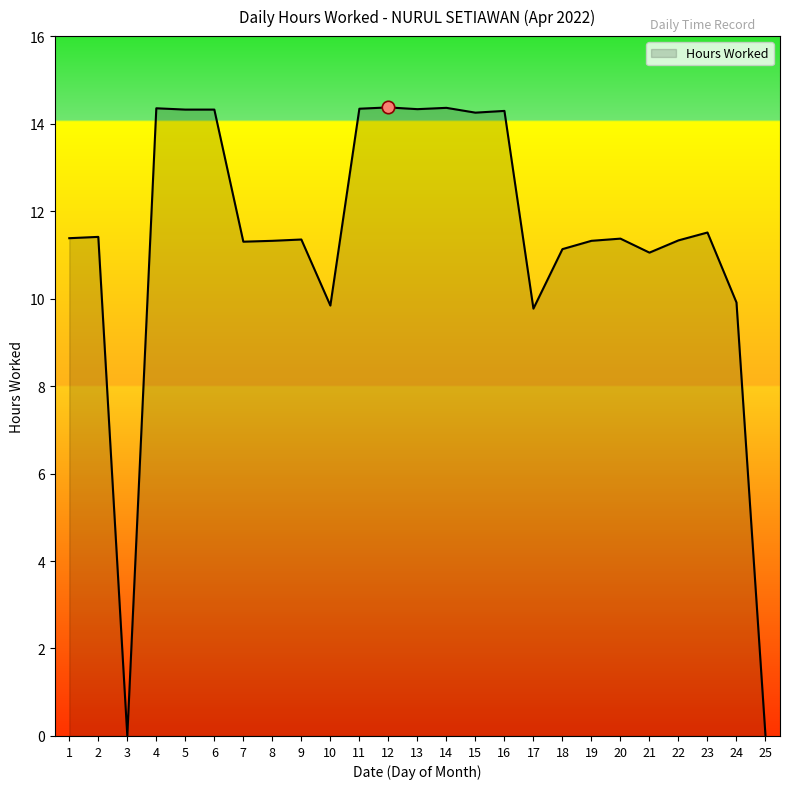

Approximately how many times larger is the value at 18 compared to 5?

0.8